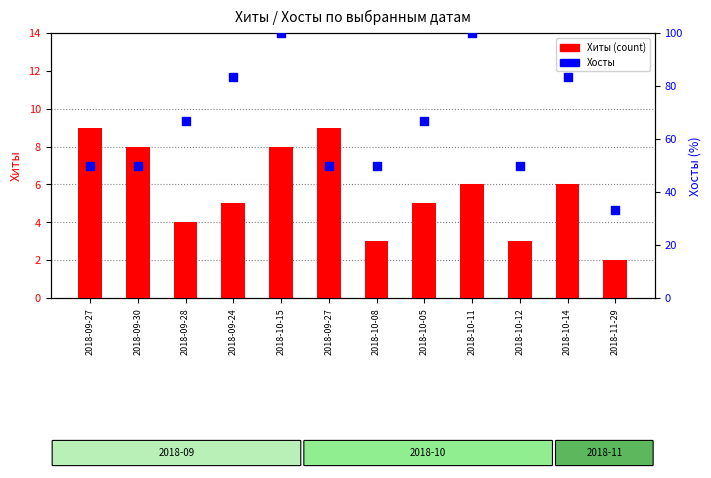

Which series contains the lowest Y value?

Хиты